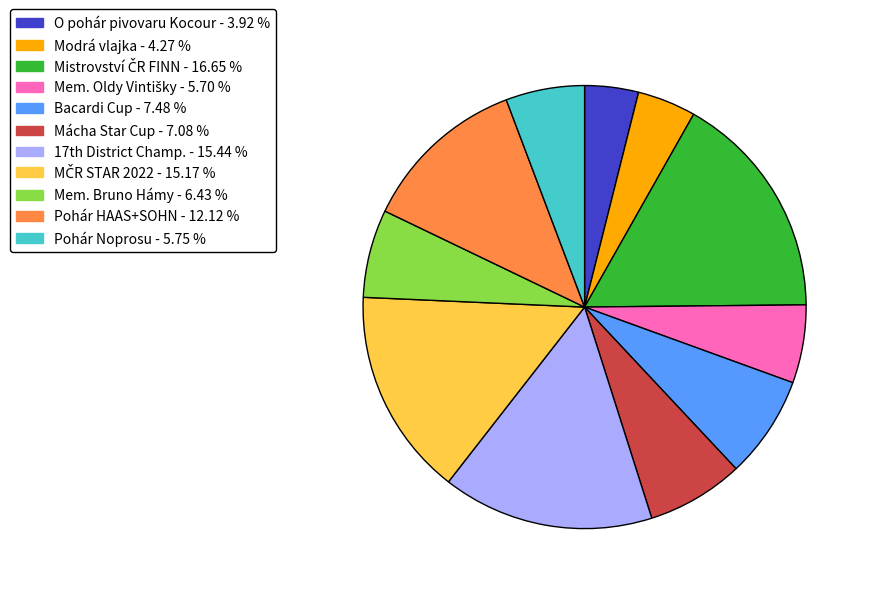

Is there any slice that represents more than half of the pie?

No